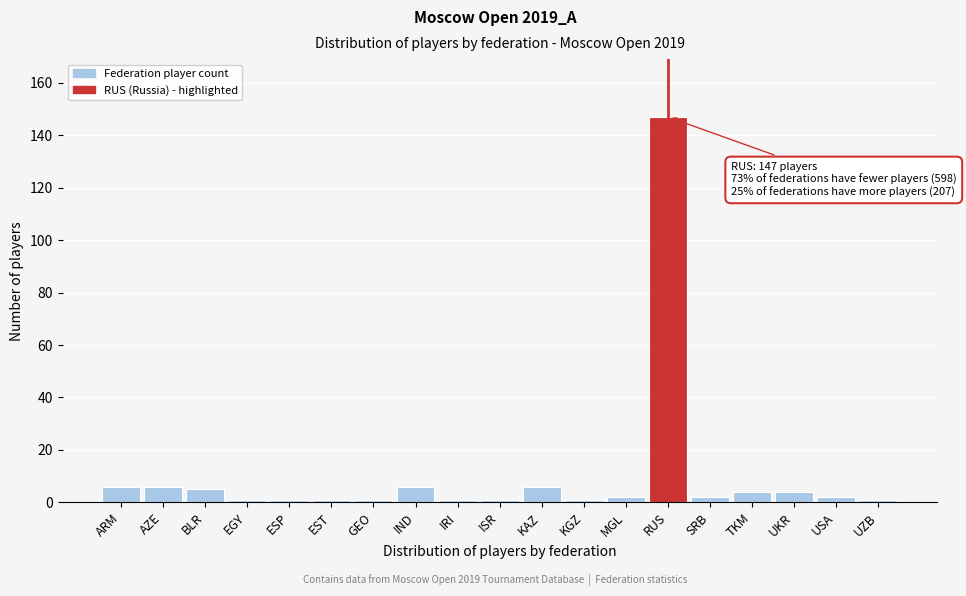

Reading left to right, extract all data points from this chart.

6	6	5	1	1	1	1	6	1	1	6	1	2	147	2	4	4	2	1